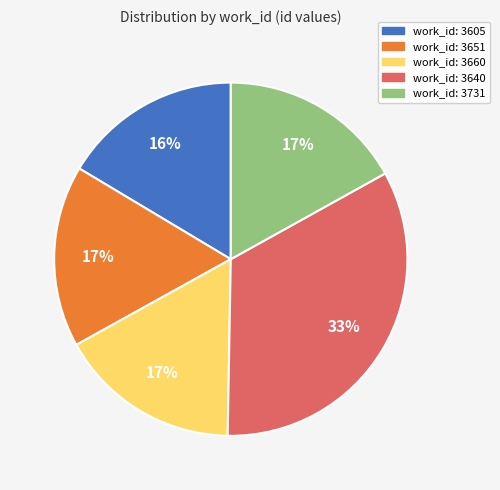

Is there a majority slice in this chart?

No